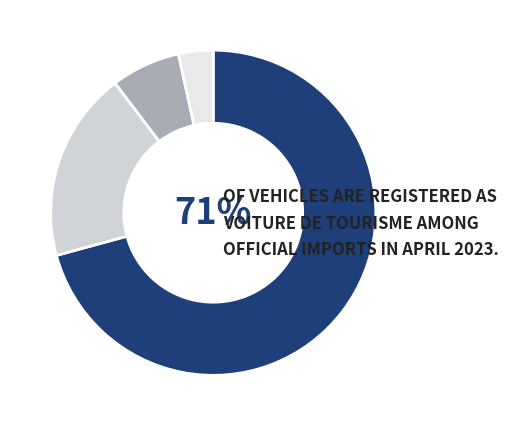

Rank the categories by value from lowest to highest.

Minibus, Voiture de livraison, Motocycle, Voiture de tourisme